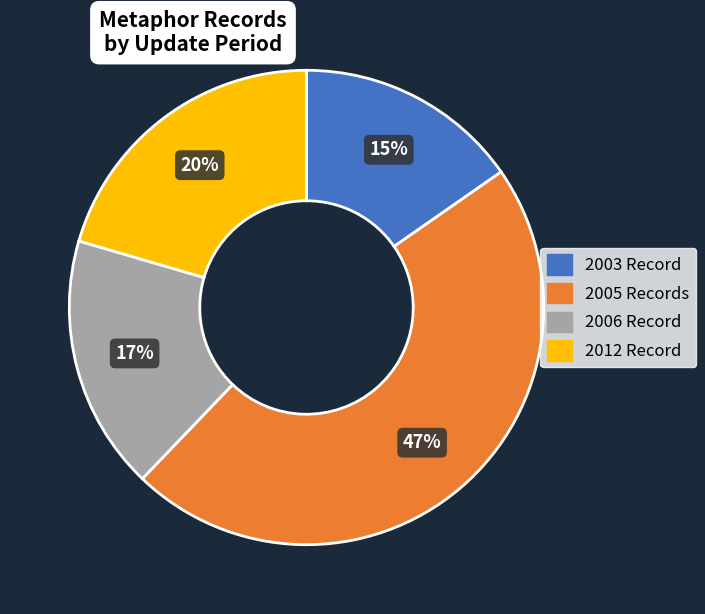

How many slices are in this pie chart?

4